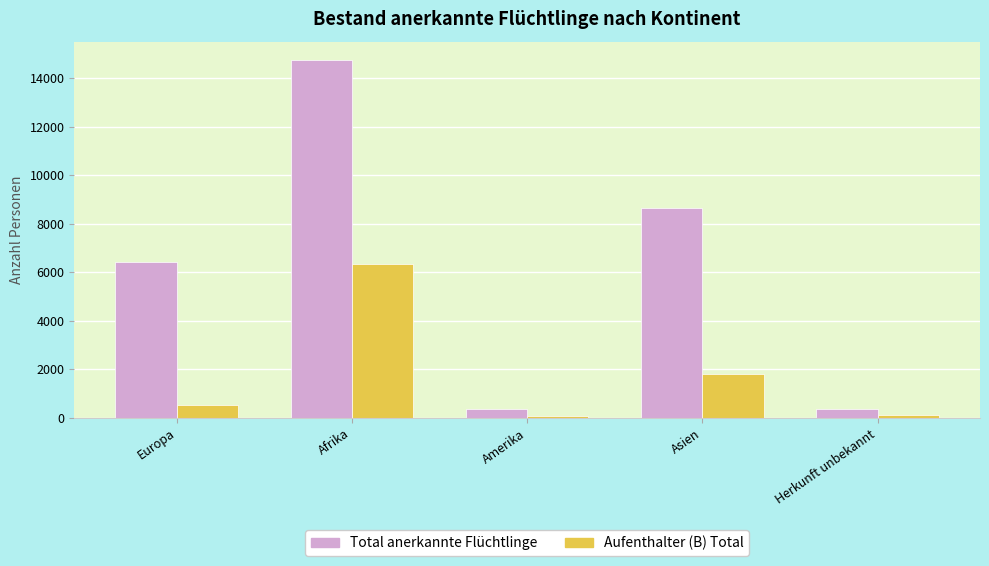

Between Asien and Herkunft unbekannt, which series saw the biggest shift?

Total anerkannte Flüchtlinge